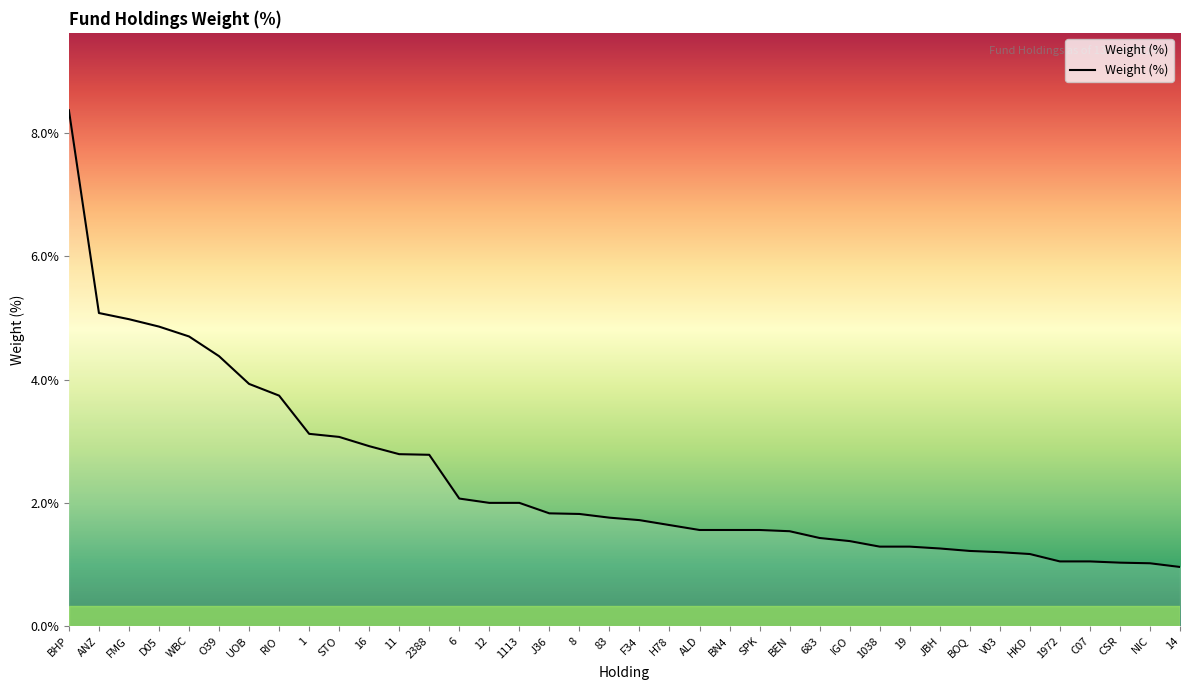

Read the value at BEN.

1.5